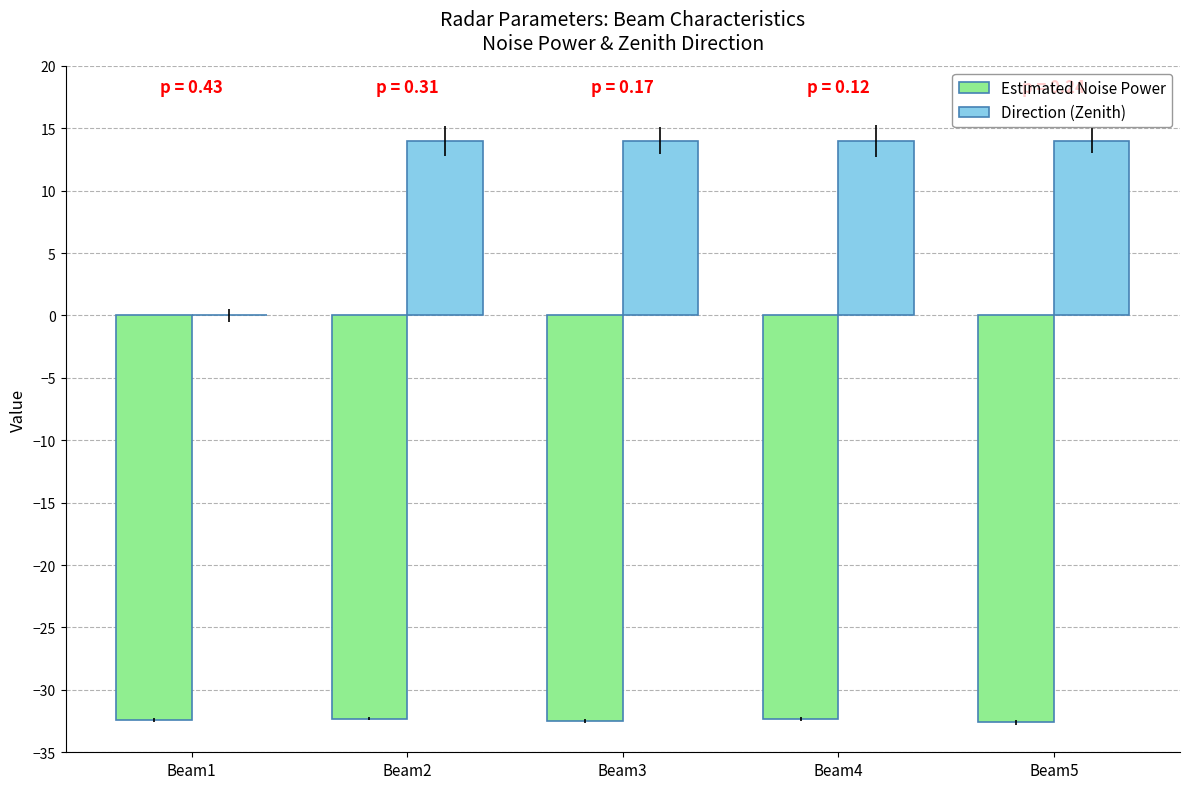

What is the total value across all series at Beam1?

-32.4